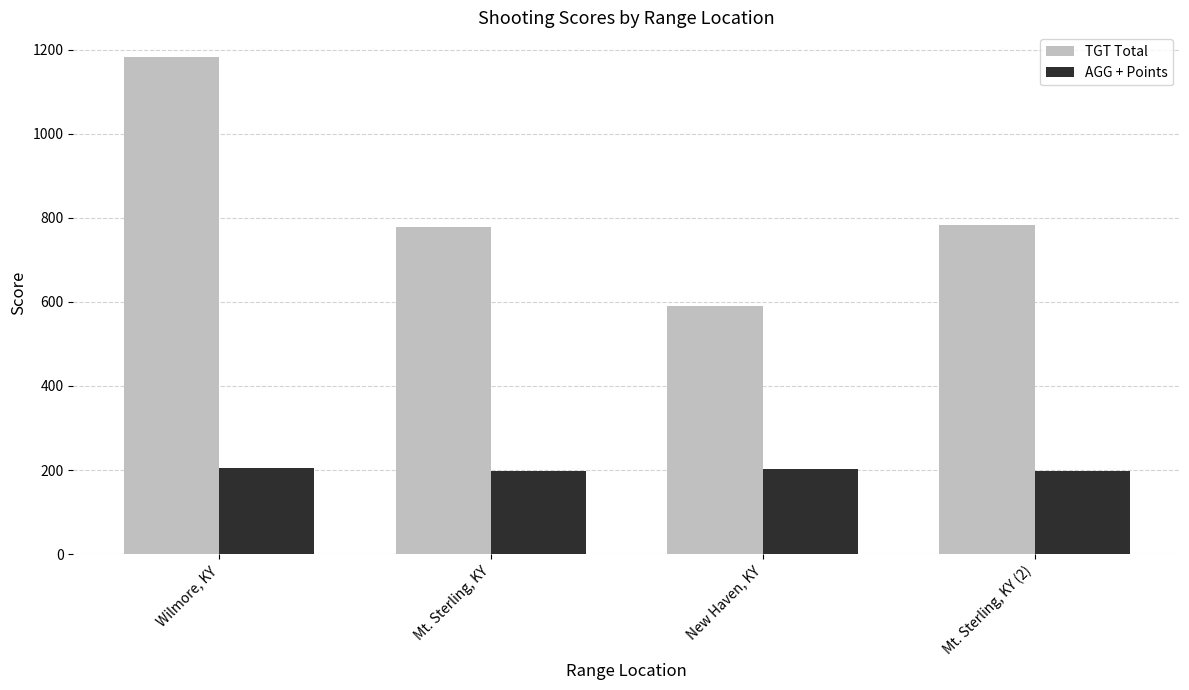

Does the chart contain stacked bars?

No